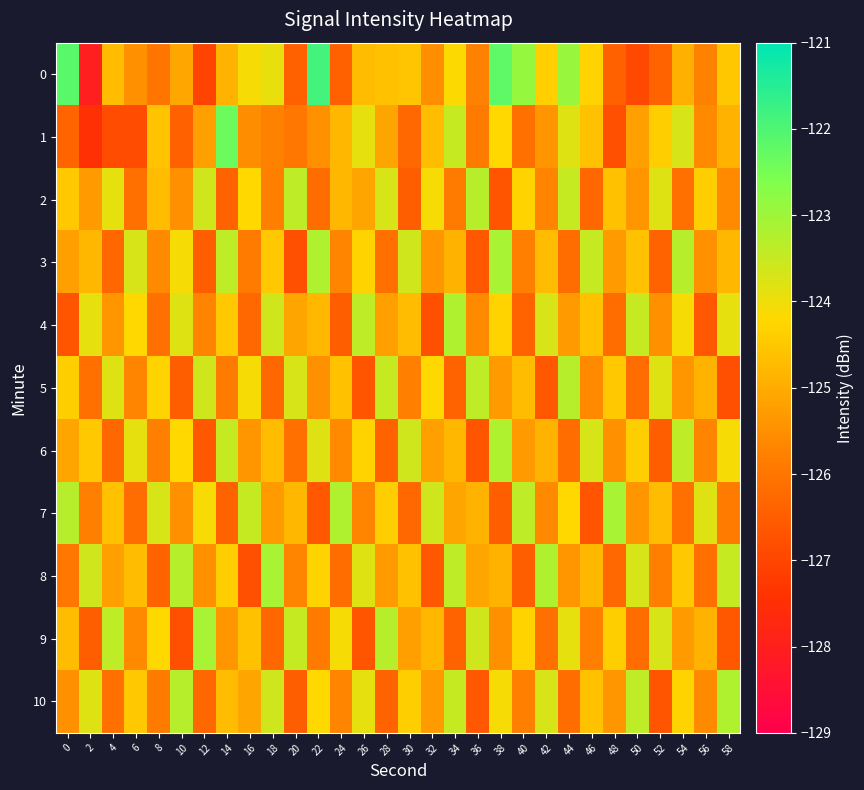

How many distinct data groups are displayed?

11